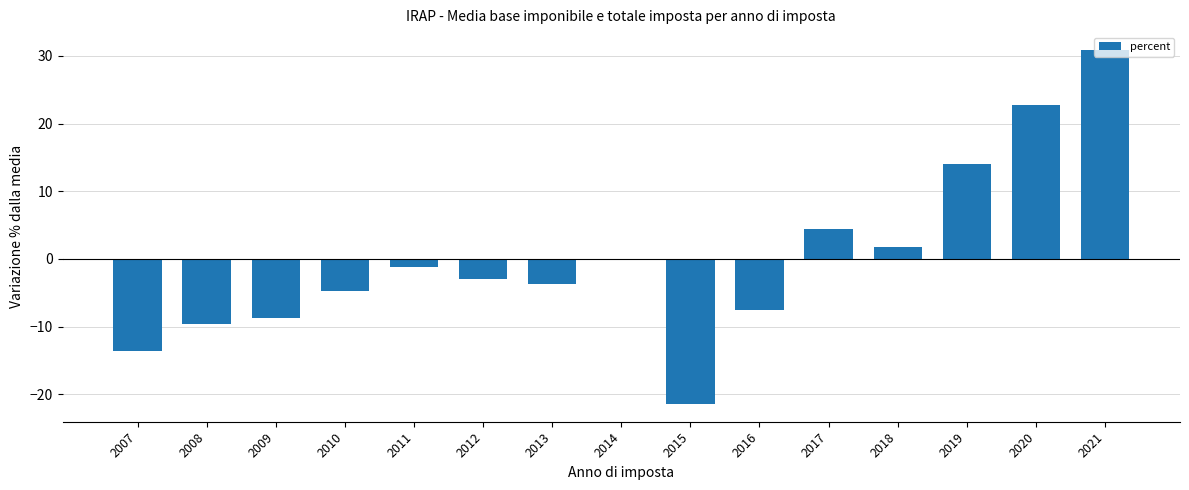

Reading right to left, transcribe all the data shown in this chart.

2021=30.9	2020=22.8	2019=14.1	2018=1.8	2017=4.3	2016=-7.5	2015=-21.4	2014=-0.1	2013=-3.8	2012=-3.0	2011=-1.2	2010=-4.8	2009=-8.8	2008=-9.6	2007=-13.7